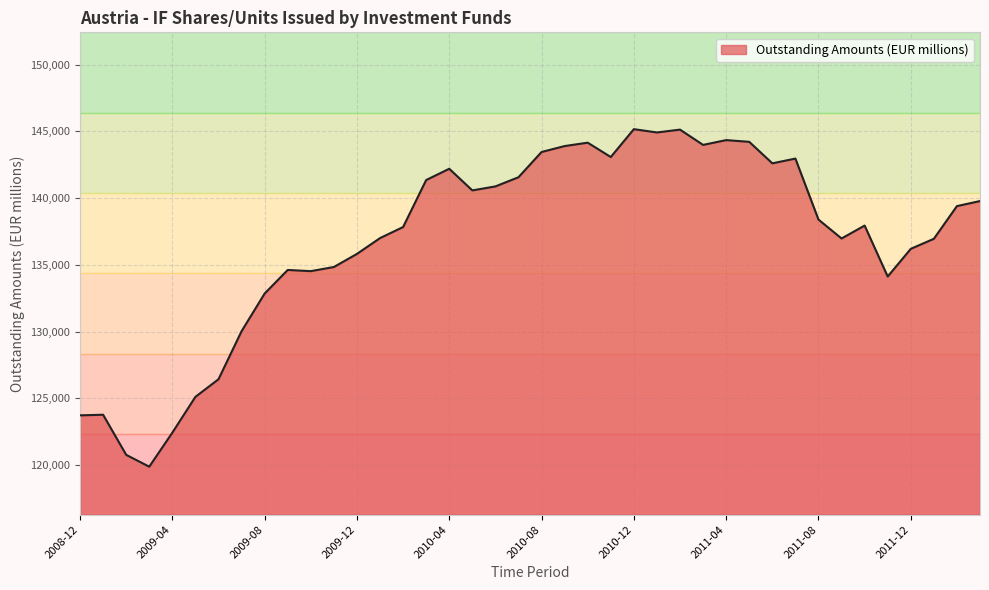

What is the greatest value displayed?

145171